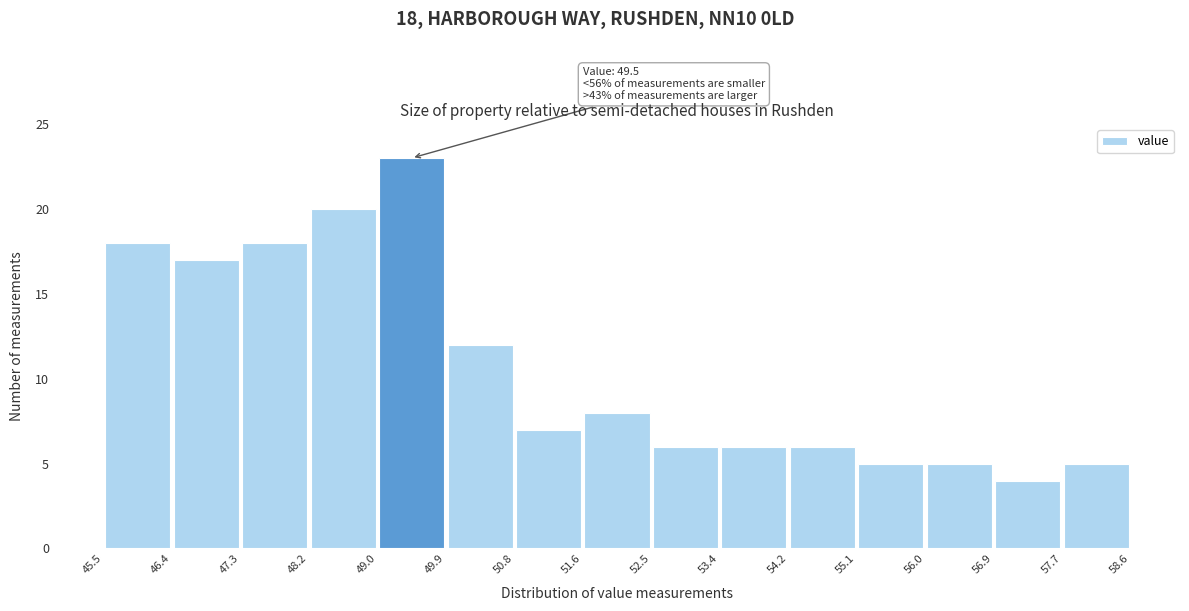

Over which range of the x-axis is the bar tallest?

49.0 to 49.9